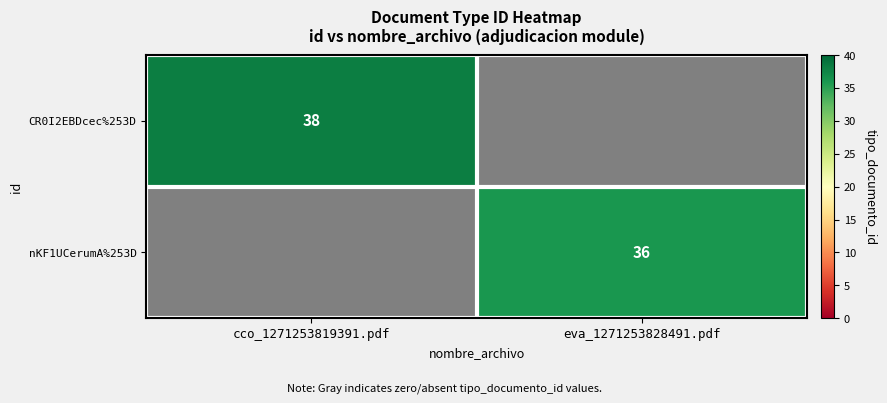

Is it true that CR0I2EBDcec%253D equals 50 at cco_1271253819391.pdf?

False